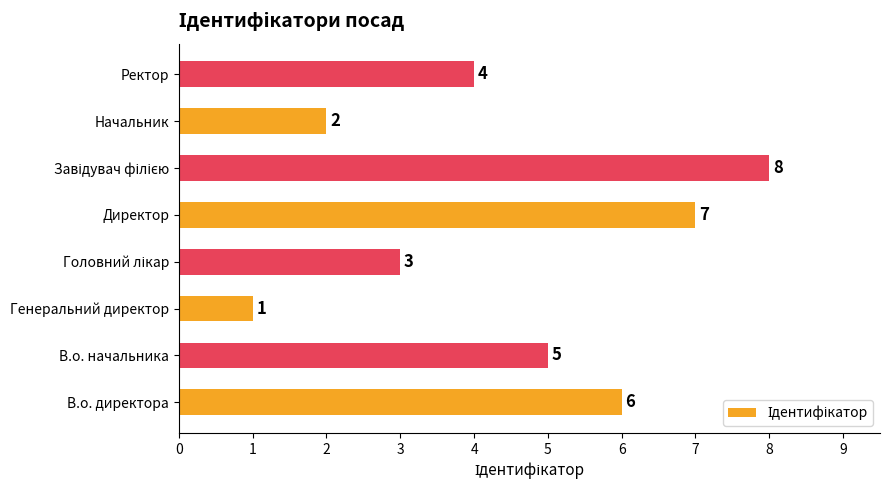

How many data points are less than 5?

4